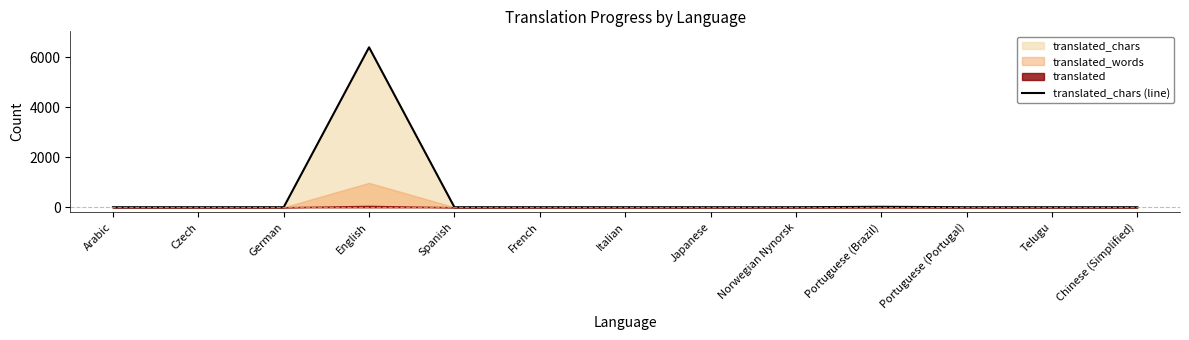

What is the greatest value displayed?

6390